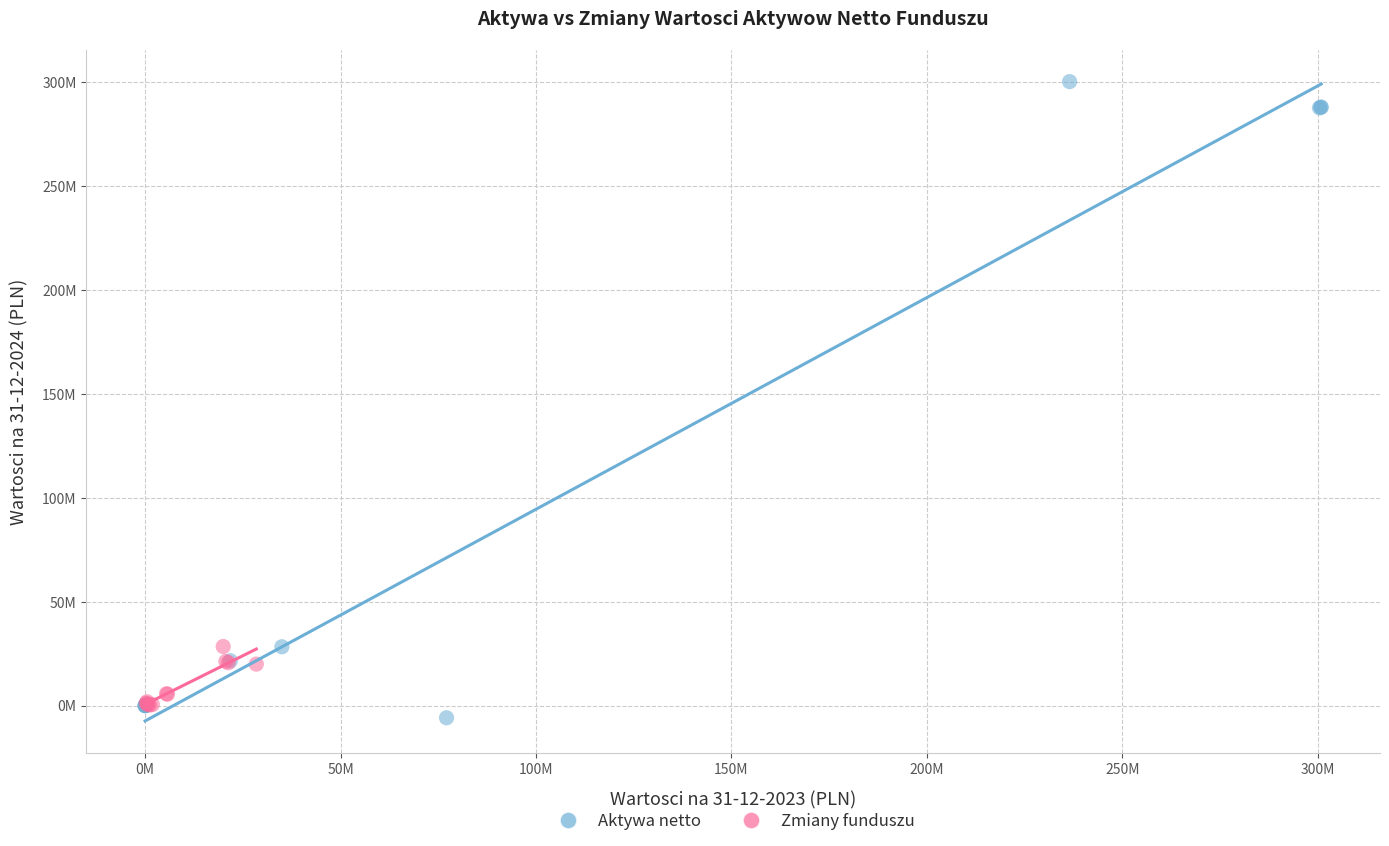

What are all the series names shown in the legend?

Aktywa netto, Zmiany funduszu